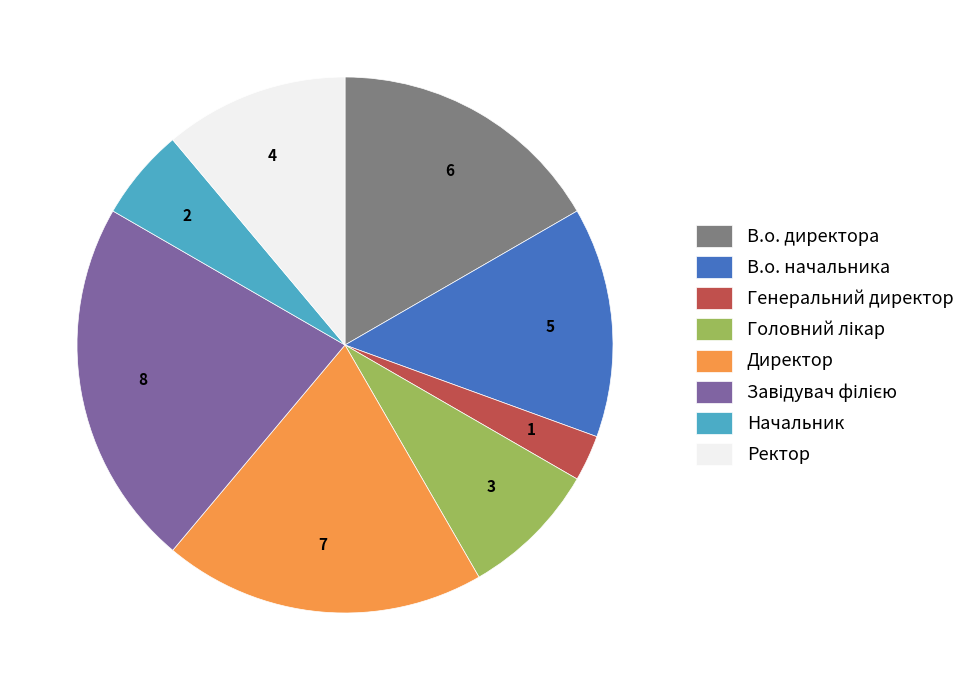

Does any single category account for the majority?

No